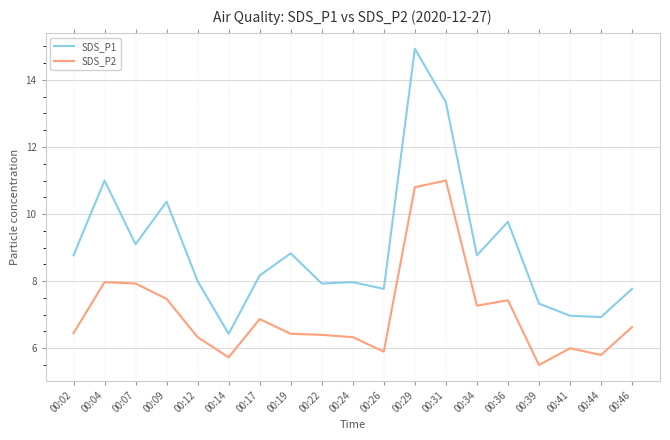

True or false: SDS_P2 and SDS_P1 cross at least once.

False